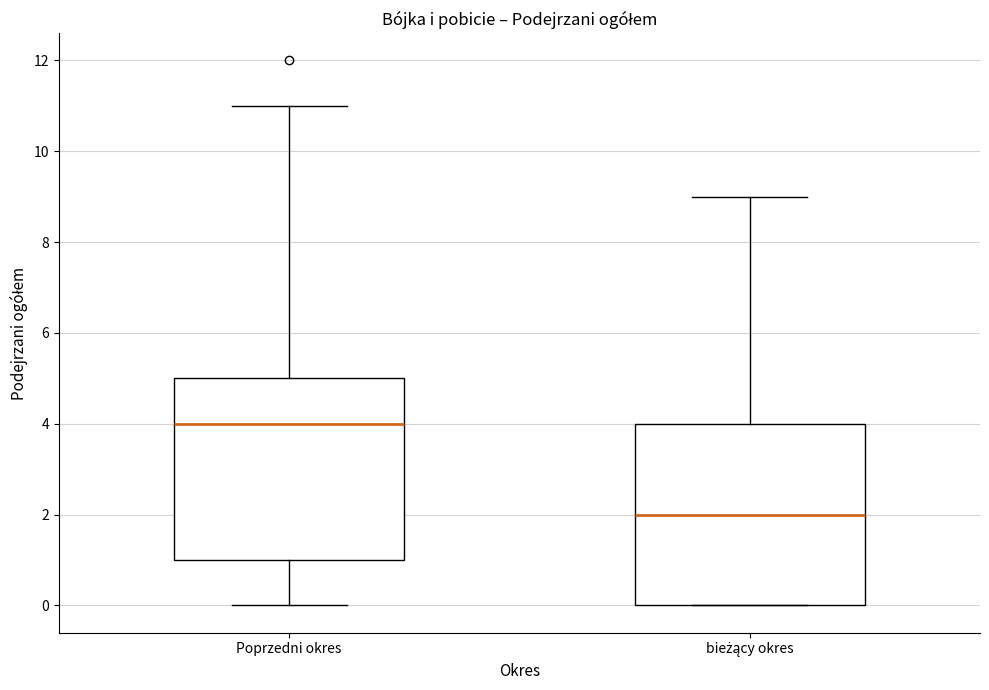

Where is the upper edge of the box for Poprzedni okres on the y-axis? The values are not printed on the chart, so give them approximately, as read against the axis.

5